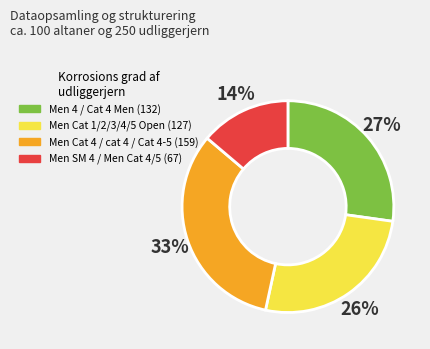

Is there any slice that represents more than half of the pie?

No